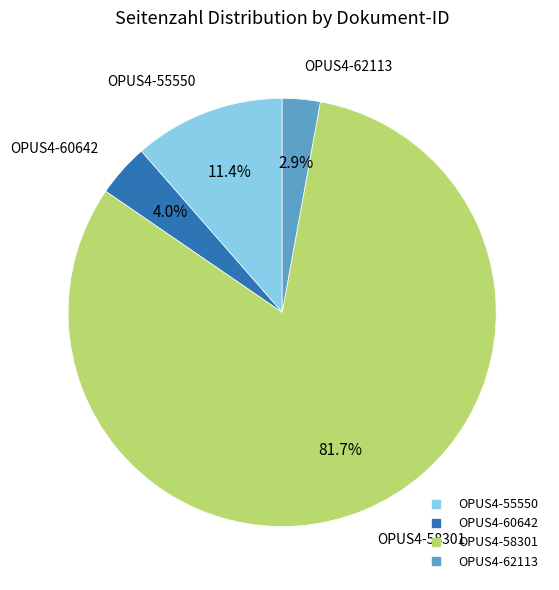

What is the largest slice in the pie chart?

OPUS4-58301